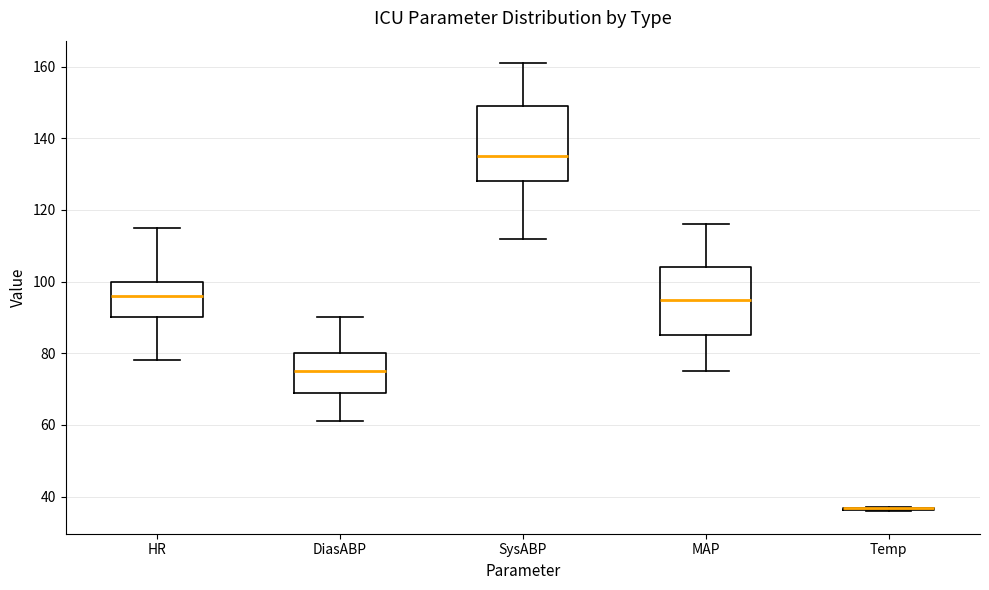

Reading left to right, transcribe this box plot: for each box, give where its median line is, the range the box spans, and where its two whiskers end, as read against the y-axis. The values are not printed on the chart, so give them approximately, as read against the axis.

HR: median 96, box 90 to 100, whiskers 78 to 116
DiasABP: median 76, box 70 to 80, whiskers 62 to 90
SysABP: median 136, box 128 to 150, whiskers 112 to 162
MAP: median 96, box 86 to 104, whiskers 76 to 116
Temp: box collapsed to a line at 36, whiskers 36 to 38